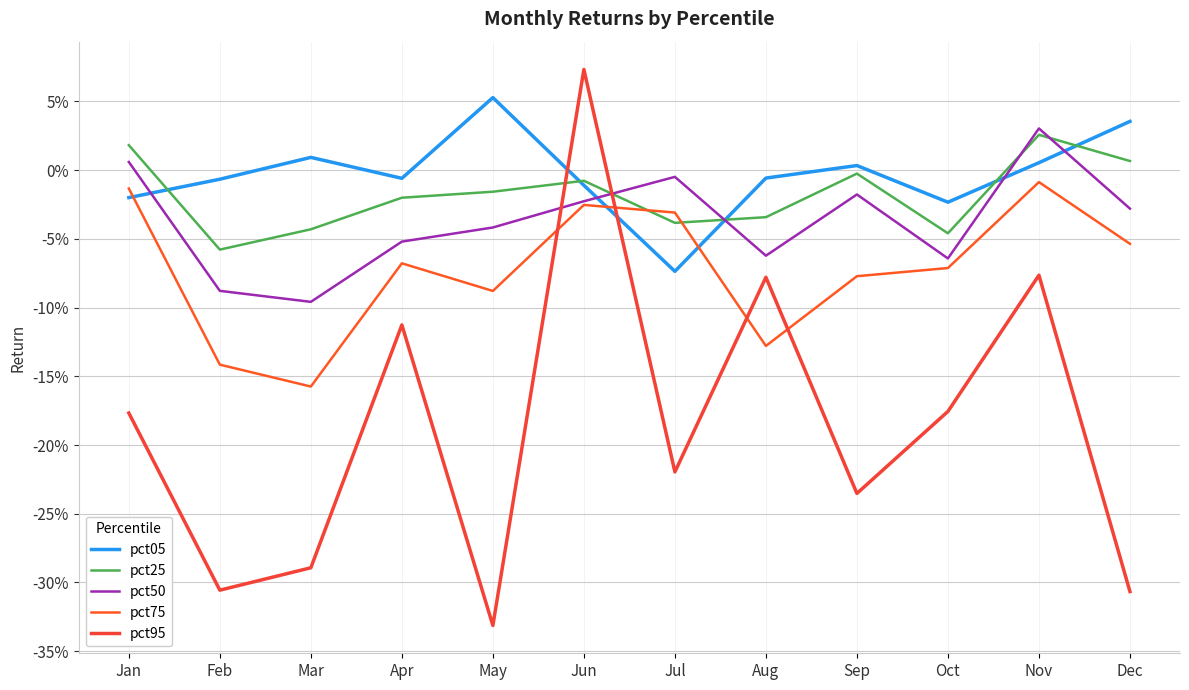

At which label does pct95 first exceed 0?

Jun